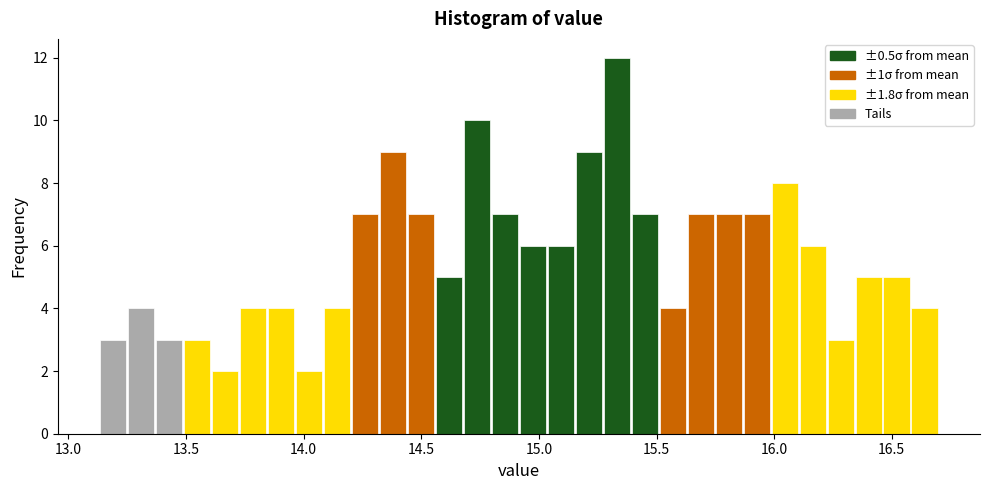

Around what value on the x-axis is the tallest bar? Give the approximate position of its centre, as read against the axis.

15.35